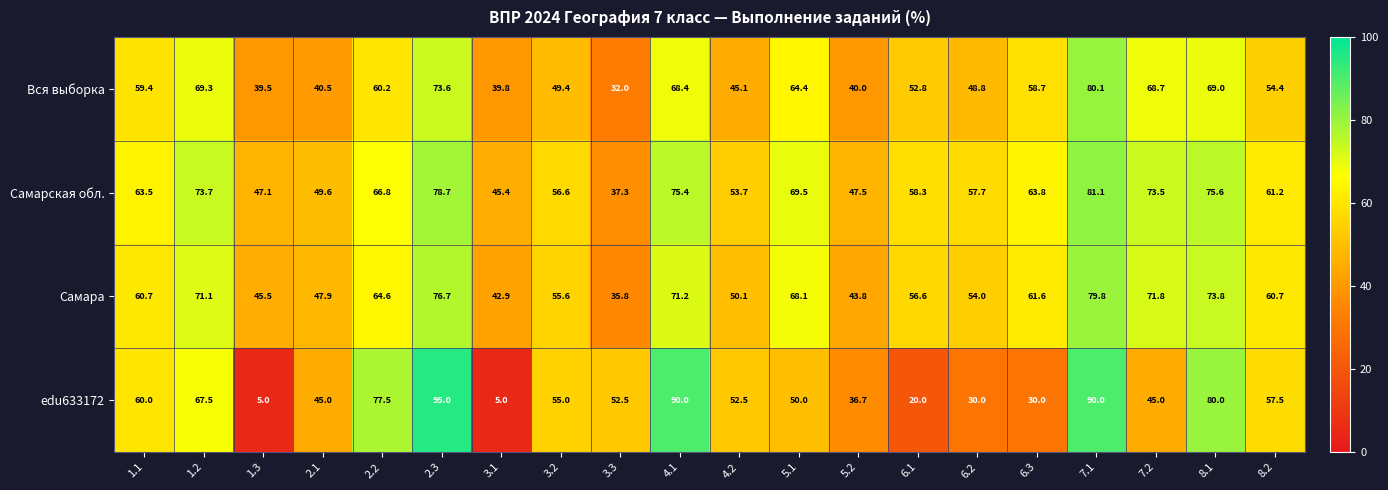

What is the sum of all Самарская обл. values?

1236.0